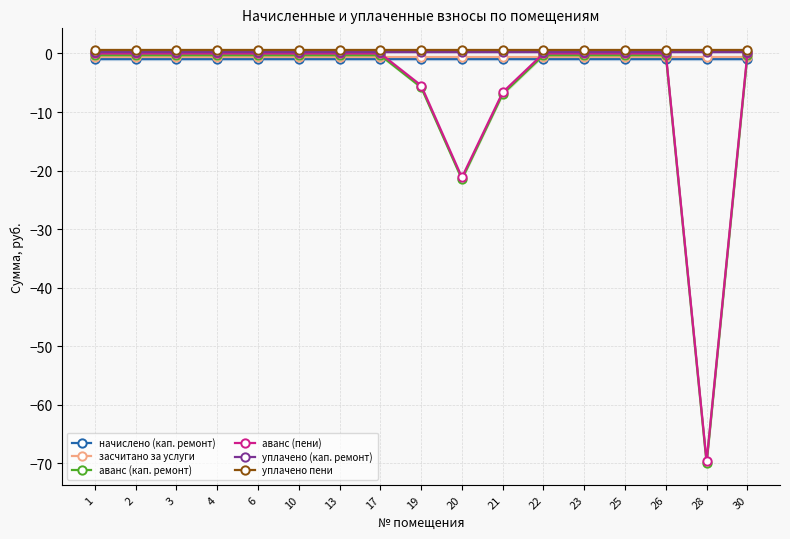

Which series has the widest spread of values?

аванс (кап. ремонт)